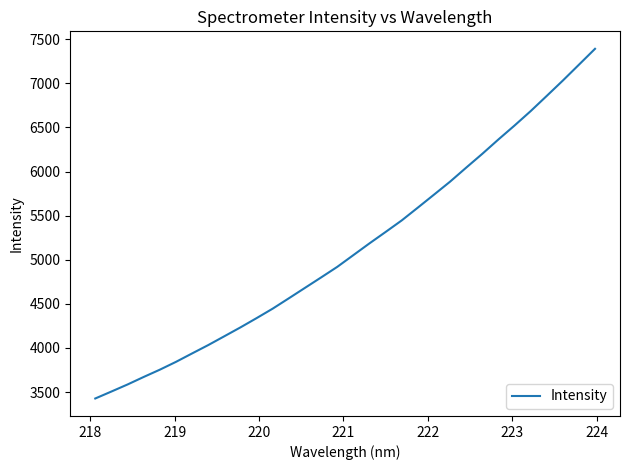

What is the greatest value displayed?

7391.0